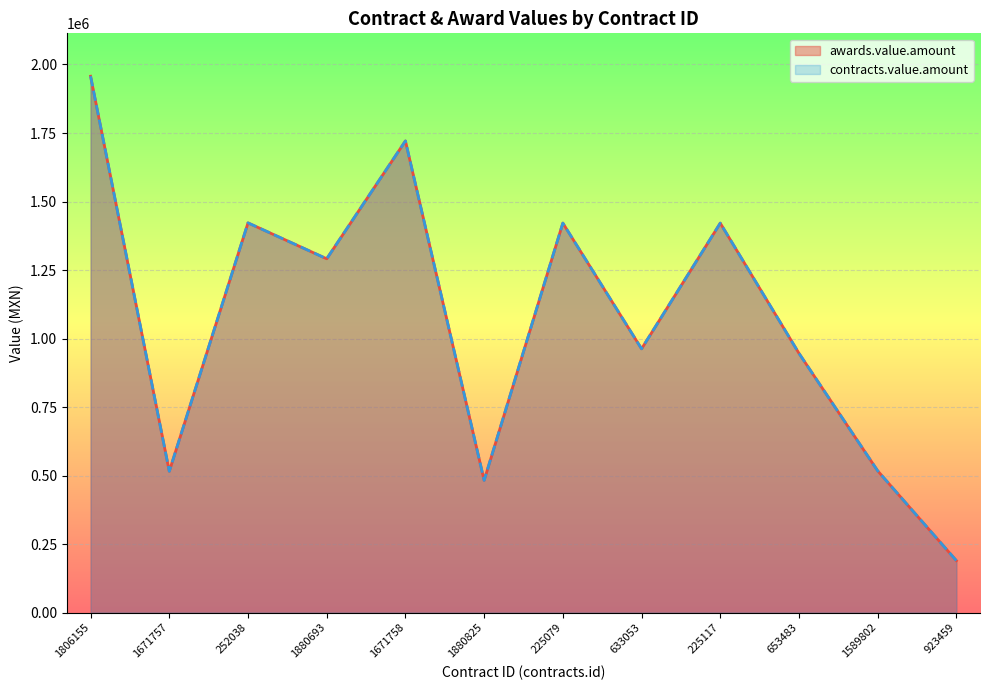

True or false: contracts.value.amount has a value of 946079.2 at 653483.

True